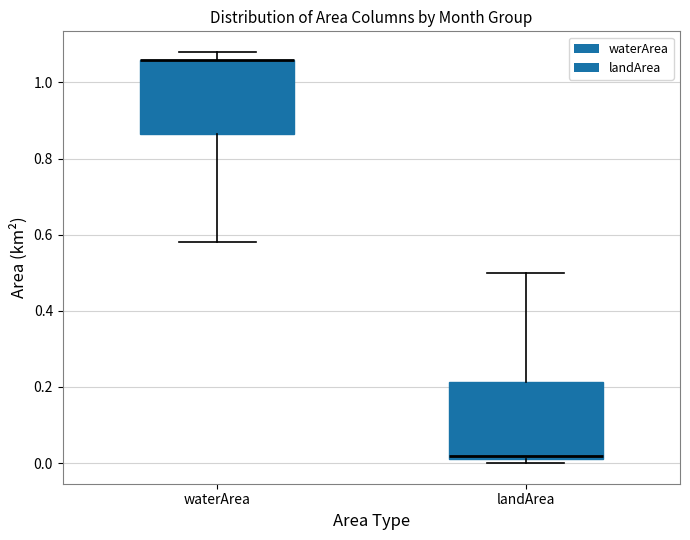

Reading left to right, read every box against the y-axis: the position of its median line, the range the box covers, and the ends of its whiskers. The values are not printed on the chart, so give them approximately, as read against the axis.

waterArea: median 1.06 (drawn on the box's upper edge), box 0.86 to 1.06, whiskers 0.58 to 1.08
landArea: median 0.02 (just above the box's lower edge), box 0.02 to 0.22, whiskers 0.00 to 0.50